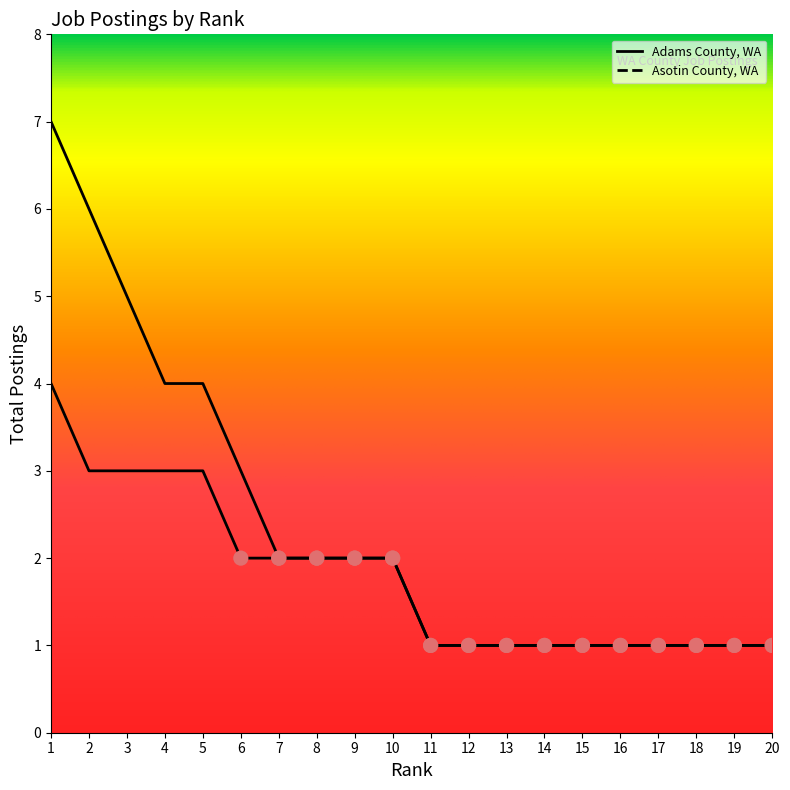

Is the value of Adams County, WA at 6 greater than the value of Asotin County, WA at 17?

Yes